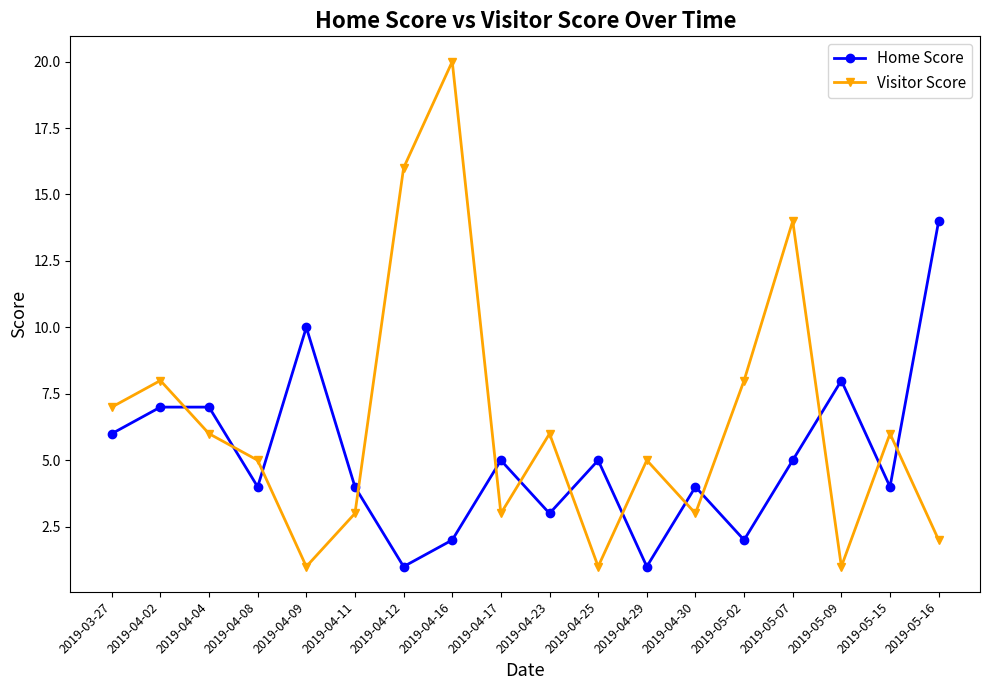

Between which two adjacent categories do Home Score and Visitor Score first intersect?

2019-04-02 and 2019-04-04